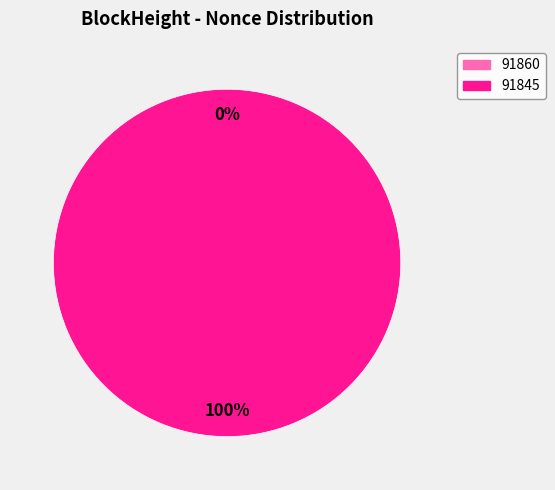

Rank the categories by value from highest to lowest.

91845, 91860